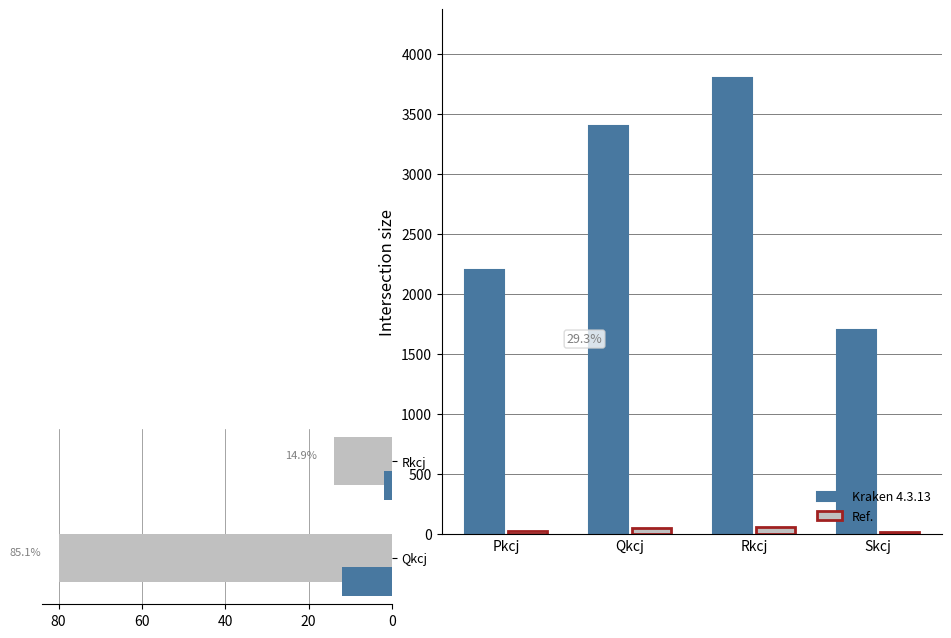

How many bars are there in each group?

2